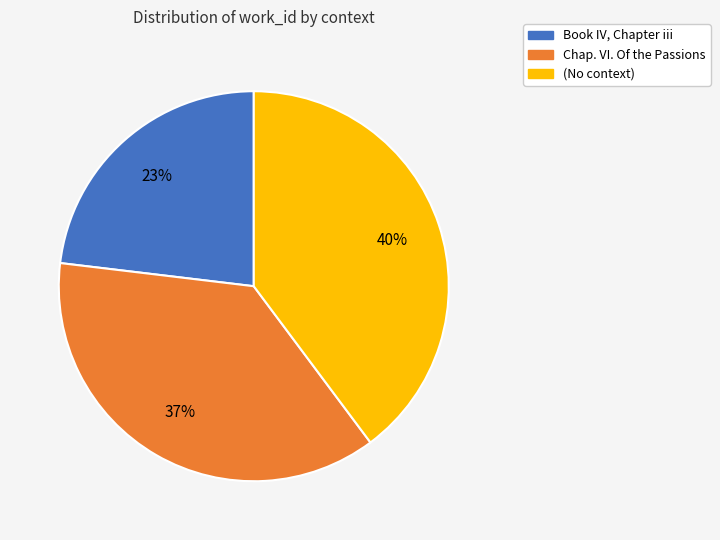

Is it true that Book IV, Chapter iii is 23% of the pie?

True